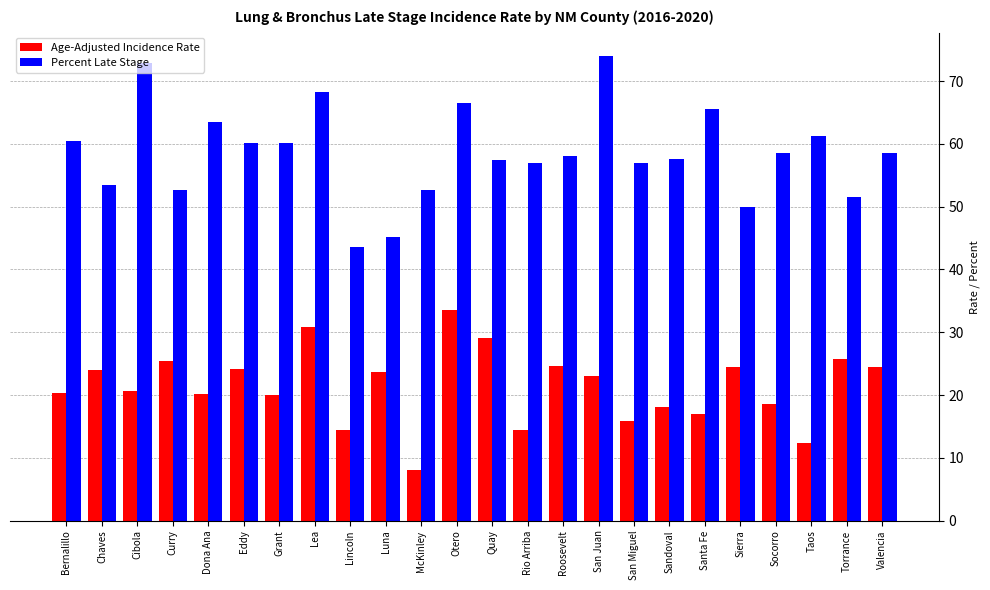

Which category has the lowest value across all series?

McKinley